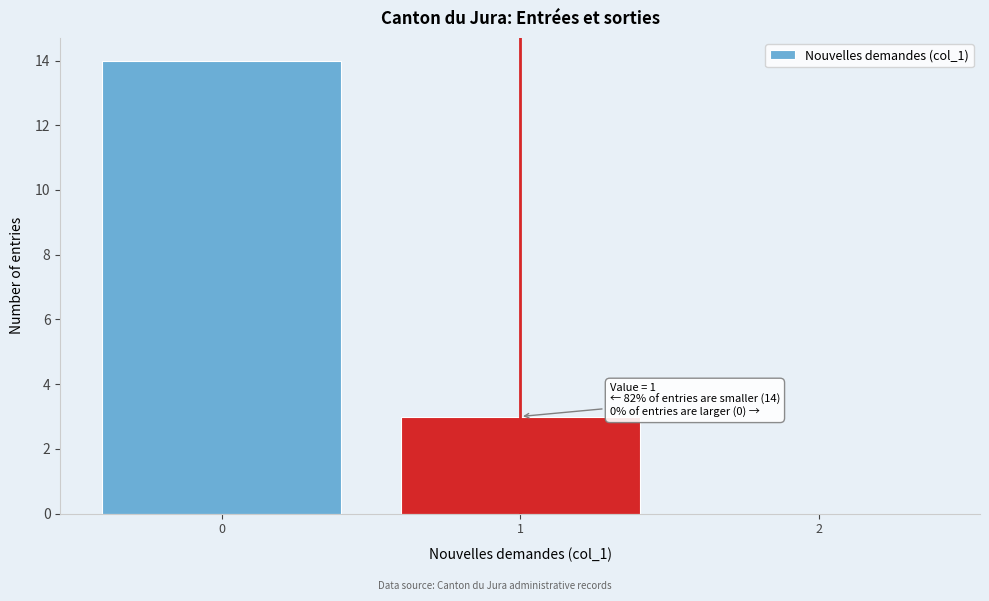

Reading left to right, transcribe all the data shown in this chart.

0=14	1=3	2=0